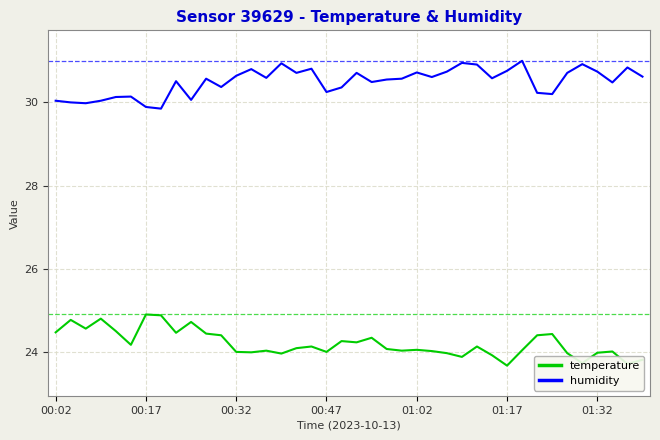

Which series has the largest total across all categories?

humidity